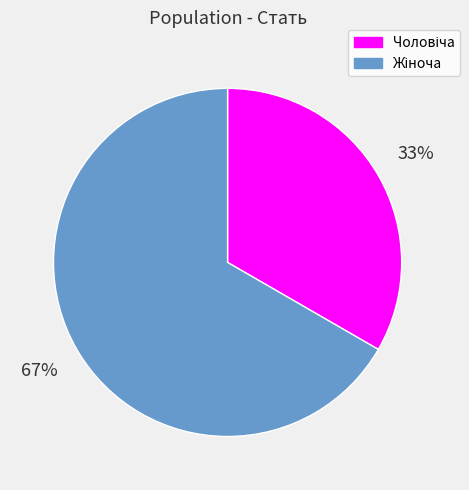

Does any single category account for the majority?

Yes